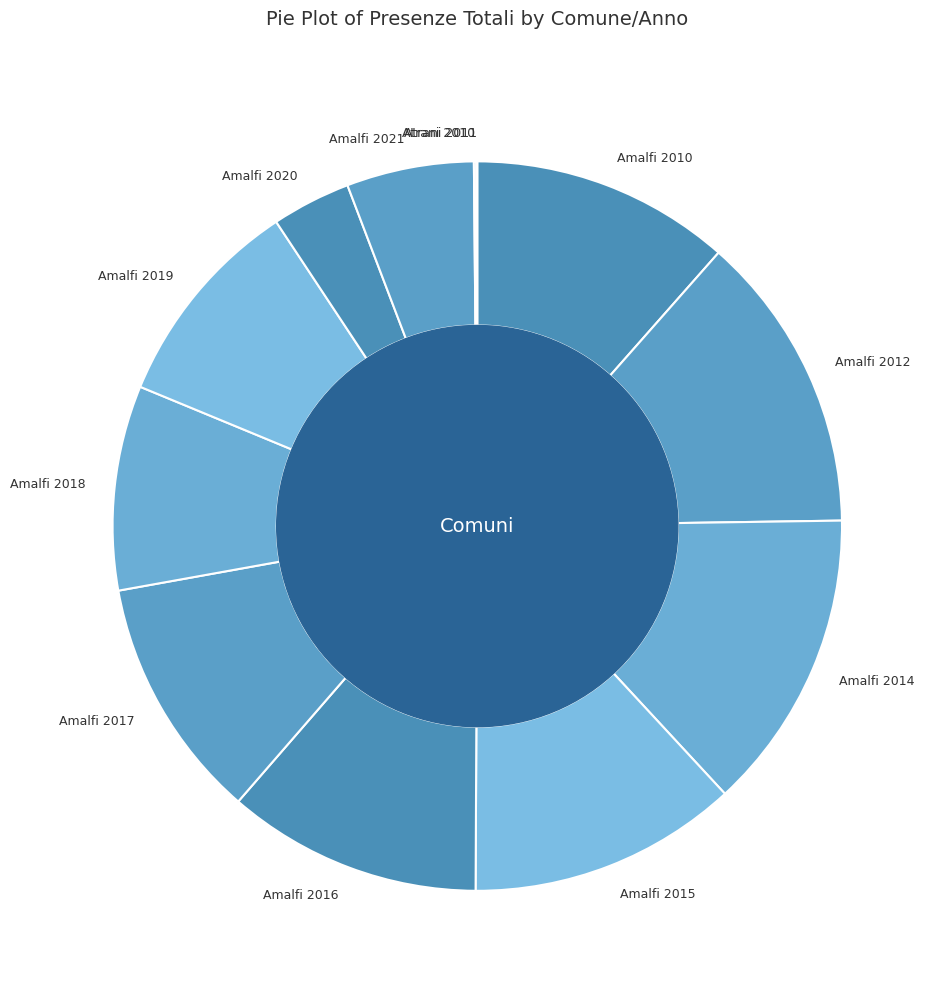

Is the sum of Amalfi 2010 and Amalfi 2014 greater than half?

No